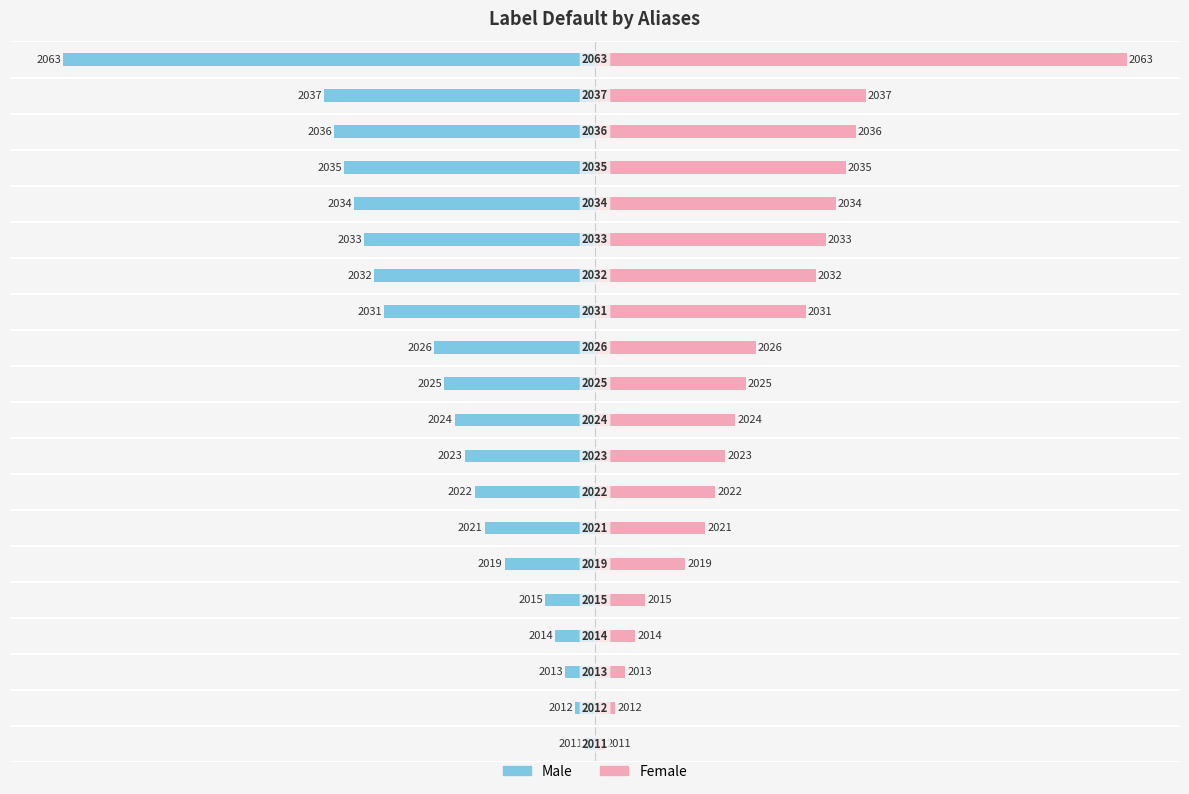

Which series has the largest range (max minus min)?

Male